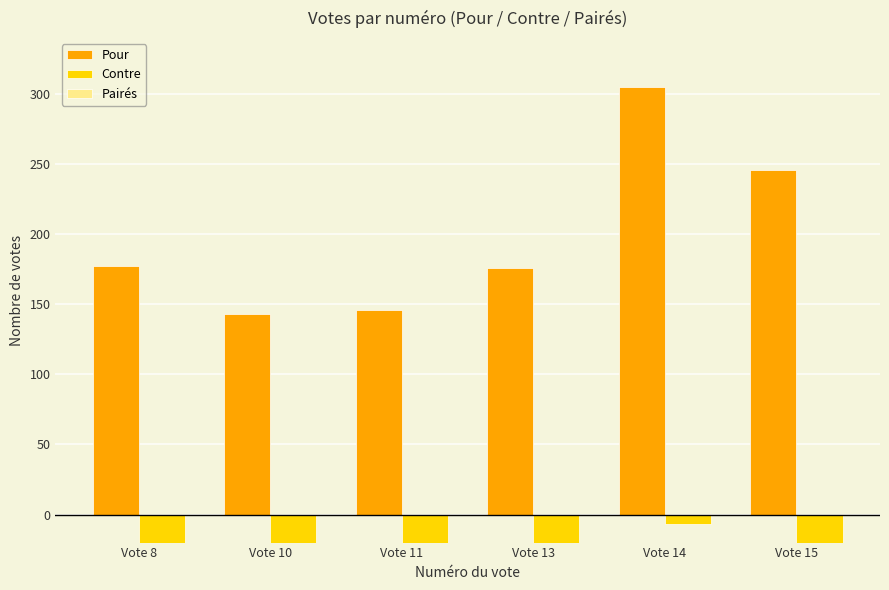

Reading right to left, extract all data points from this chart.

Pour: Vote 15=246	Vote 14=305	Vote 13=176	Vote 11=146	Vote 10=143	Vote 8=177
Contre: Vote 15=-78	Vote 14=-7	Vote 13=-152	Vote 11=-180	Vote 10=-181	Vote 8=-152
Pairés: Vote 15=0	Vote 14=0	Vote 13=0	Vote 11=0	Vote 10=0	Vote 8=0